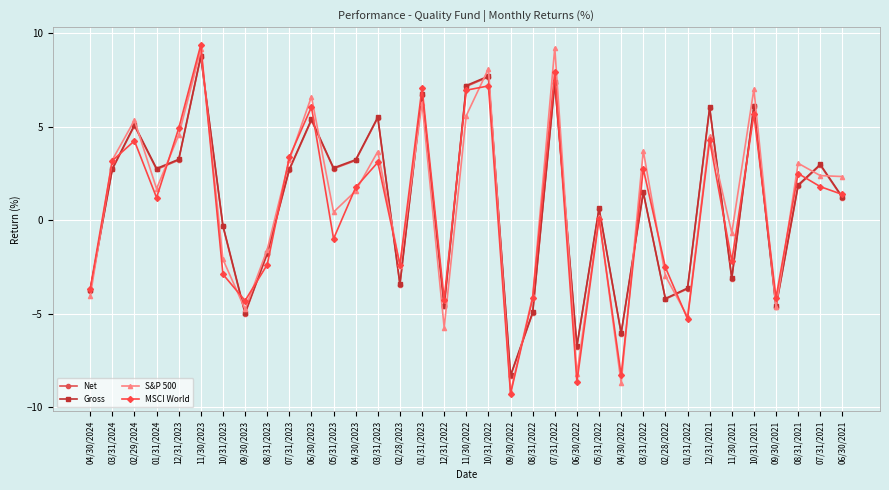

The value of Net at 12/31/2022 is -7.7. True or false?

False